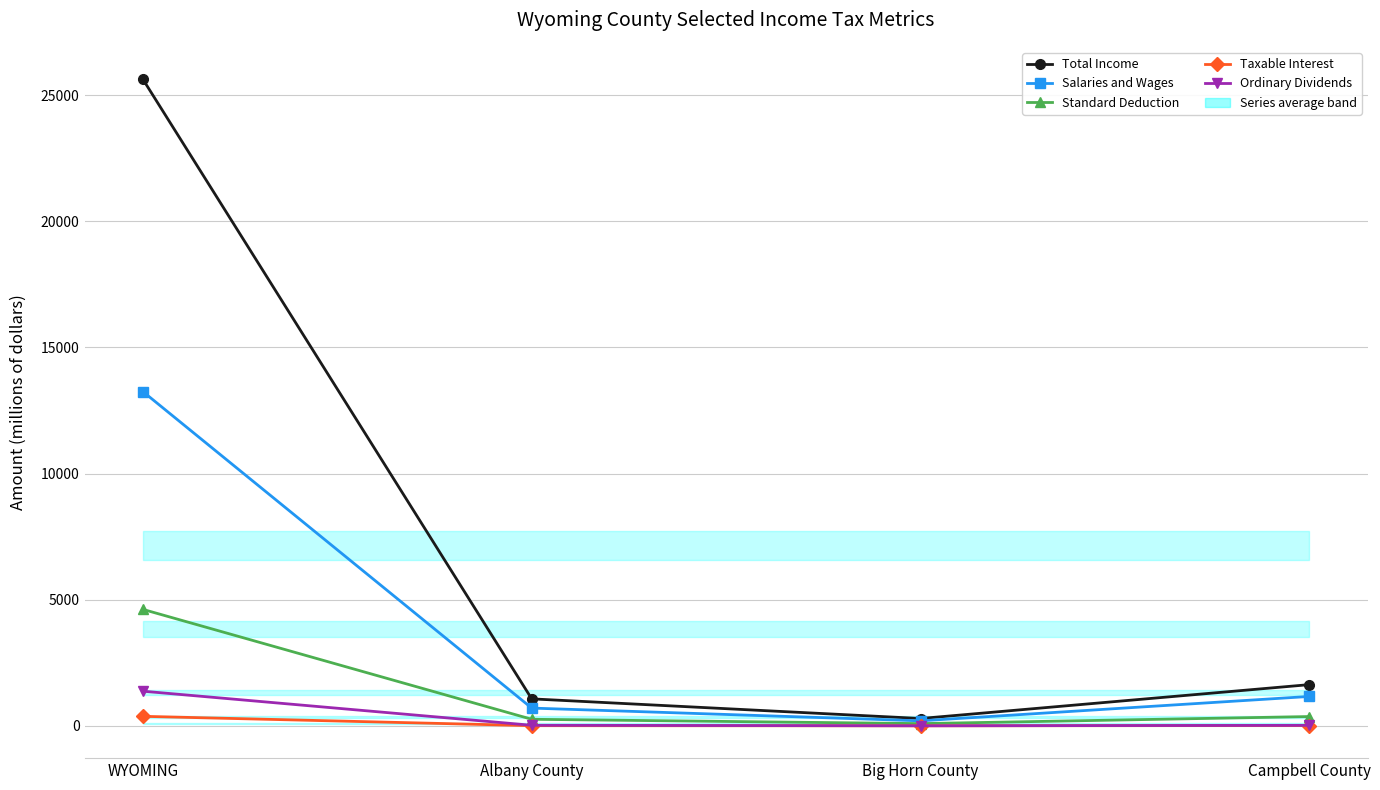

What is the total value across all series at WYOMING?

45258.8